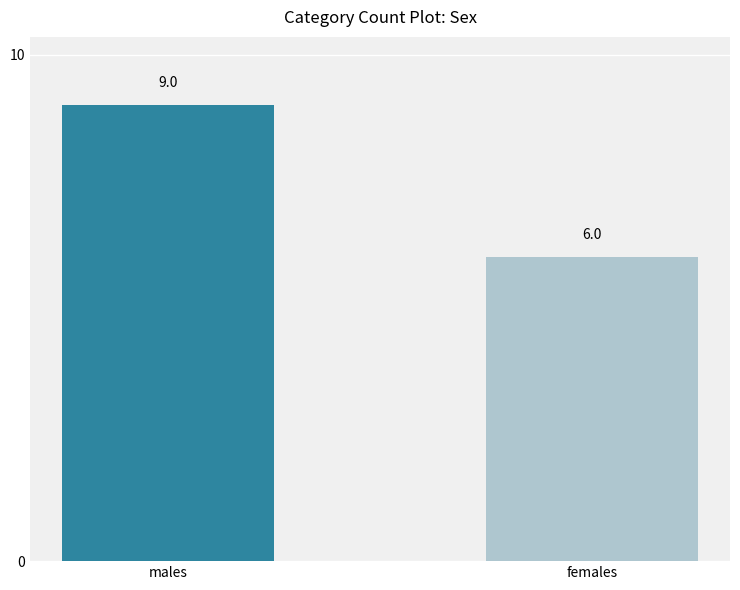

What is the greatest value displayed?

9